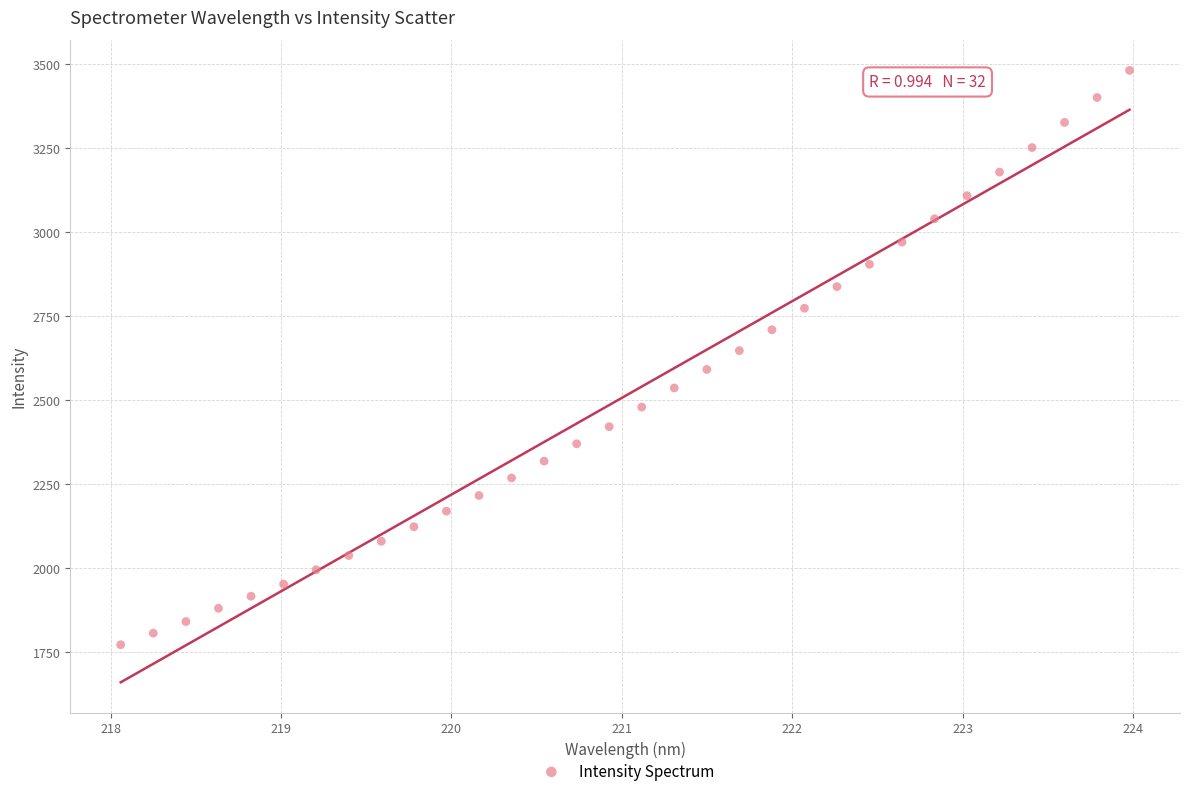

What is the range of X values (max minus min)?

5.9